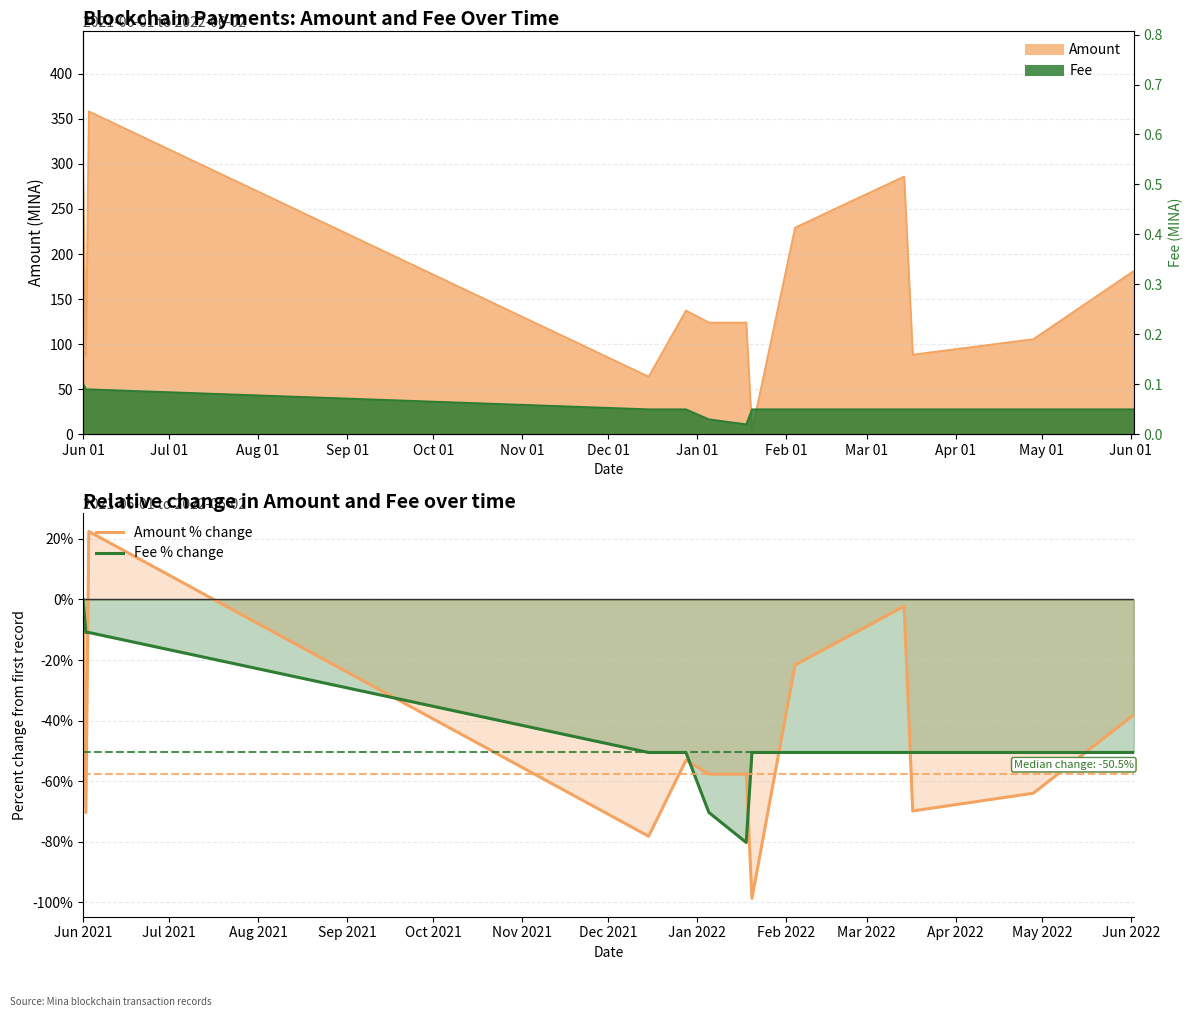

What is the label of the 9th point from the left?

Feb 01